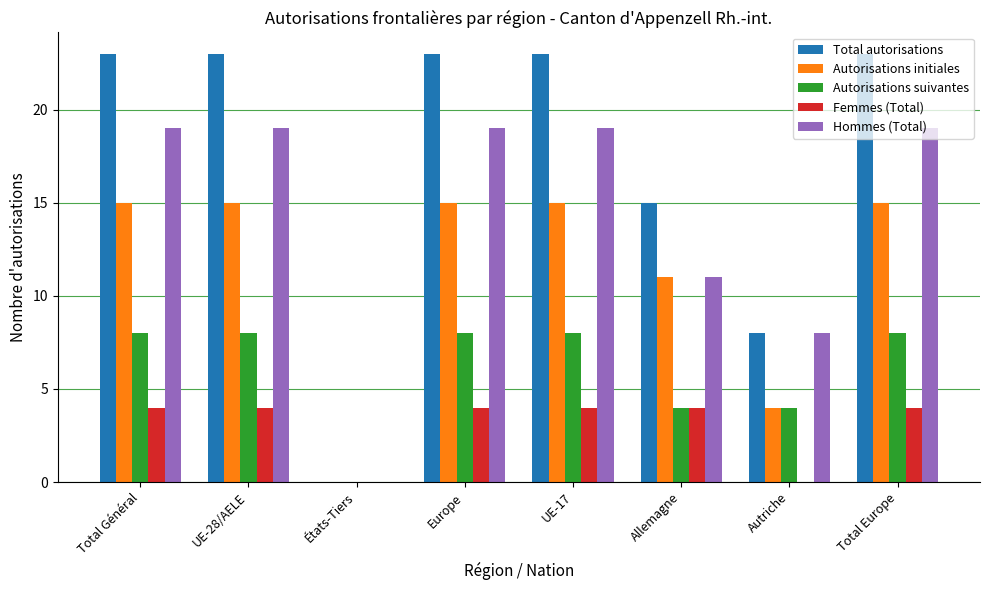

What is the highest value of the Femmes (Total) series?

4